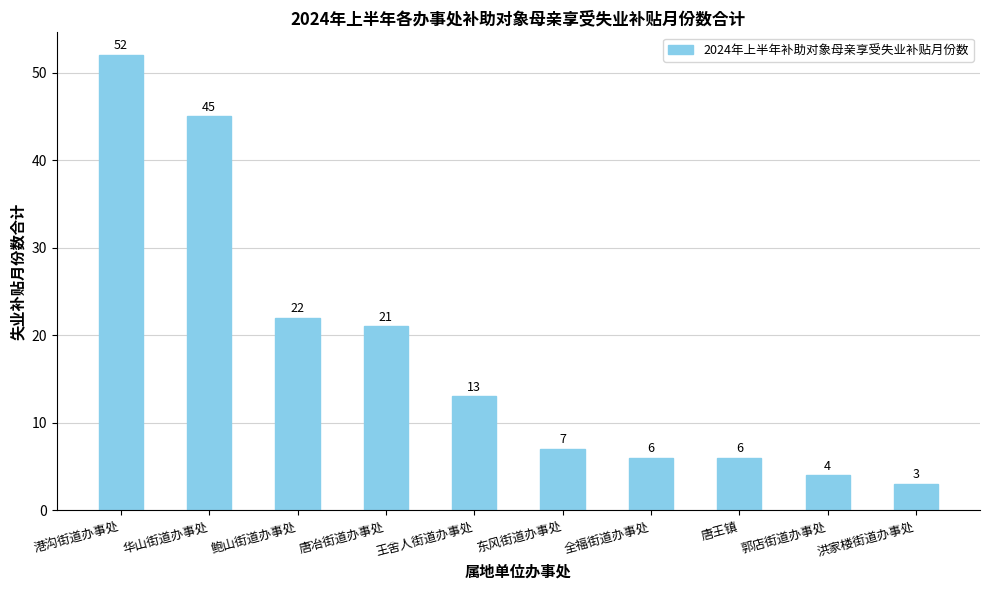

What is the maximum value shown in the chart?

52